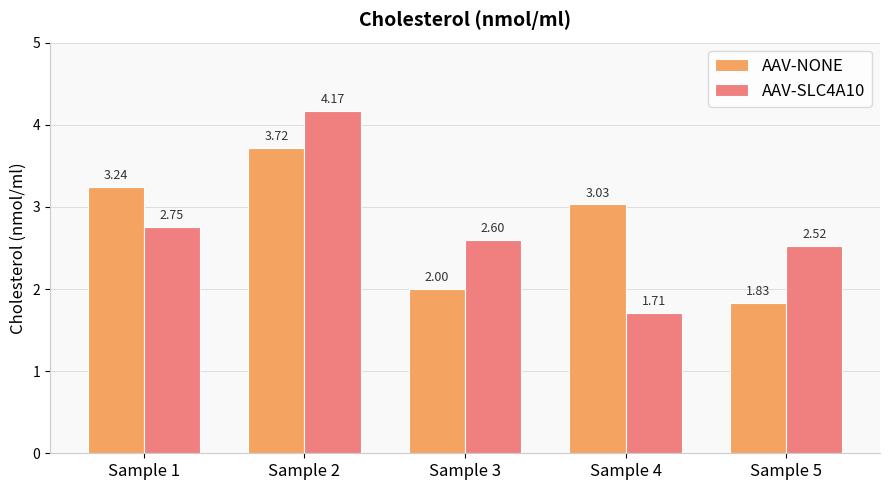

What is the difference between the highest and lowest values at Sample 5?

0.7